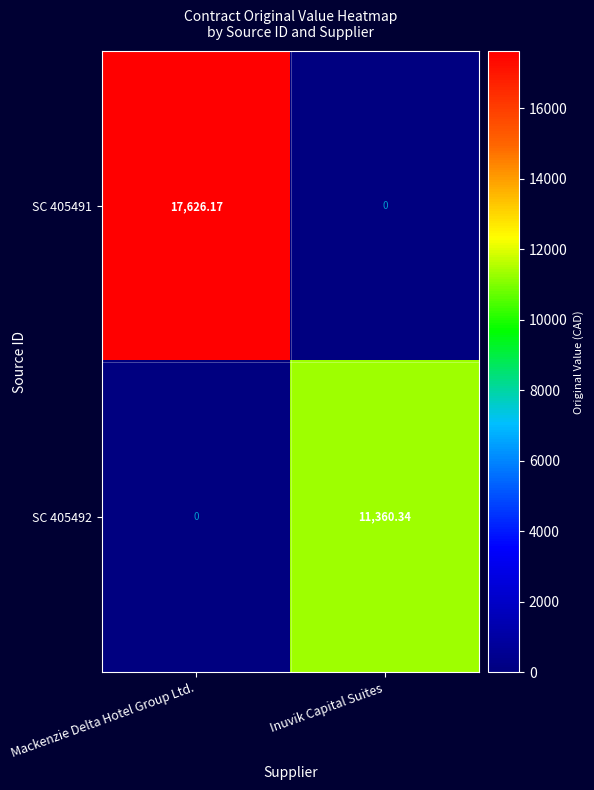

At which label is SC 405491 closest to 8813?

Inuvik Capital Suites